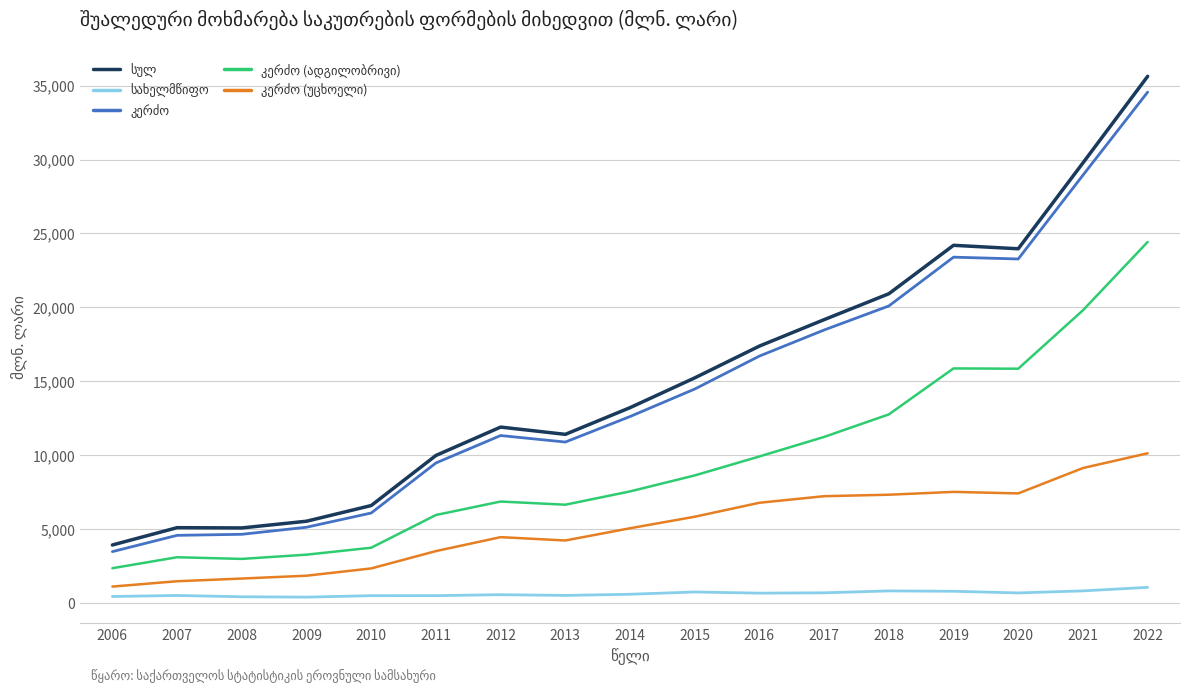

What is the greatest value displayed?

35625.6